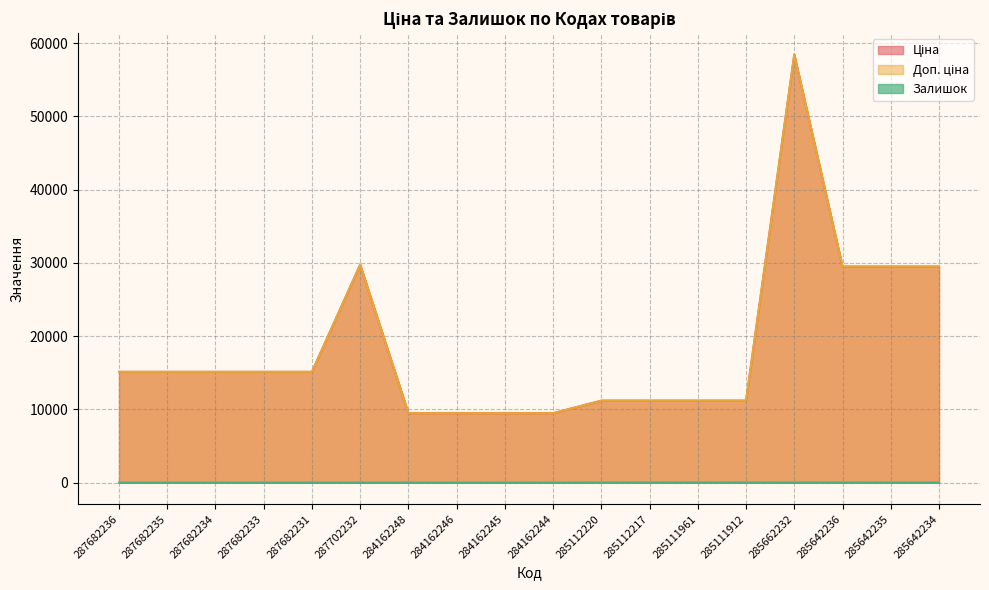

What is the maximum value for Залишок?

17.0